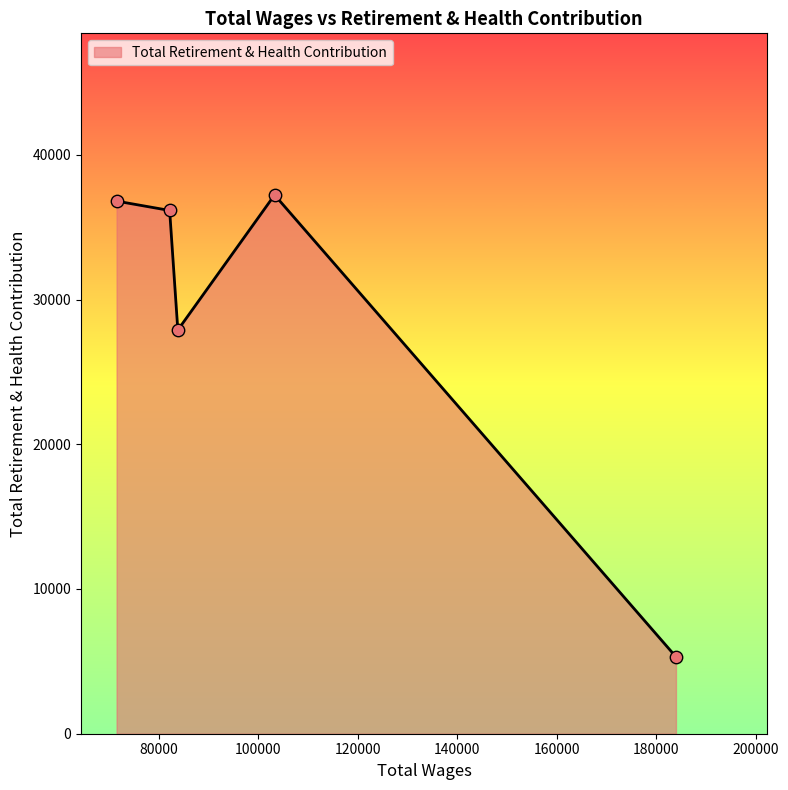

What is the difference between the maximum and minimum values?

31911